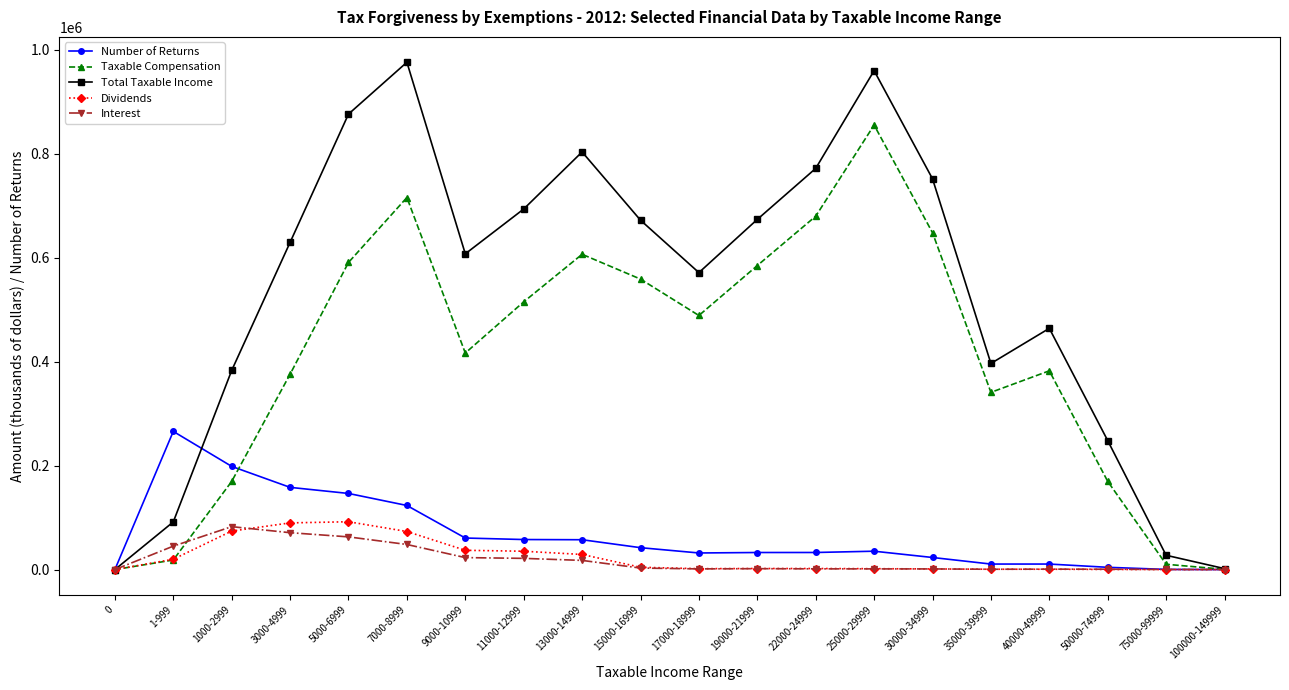

The Number of Returns series shows 57787 at 11000-12999. True or false?

True